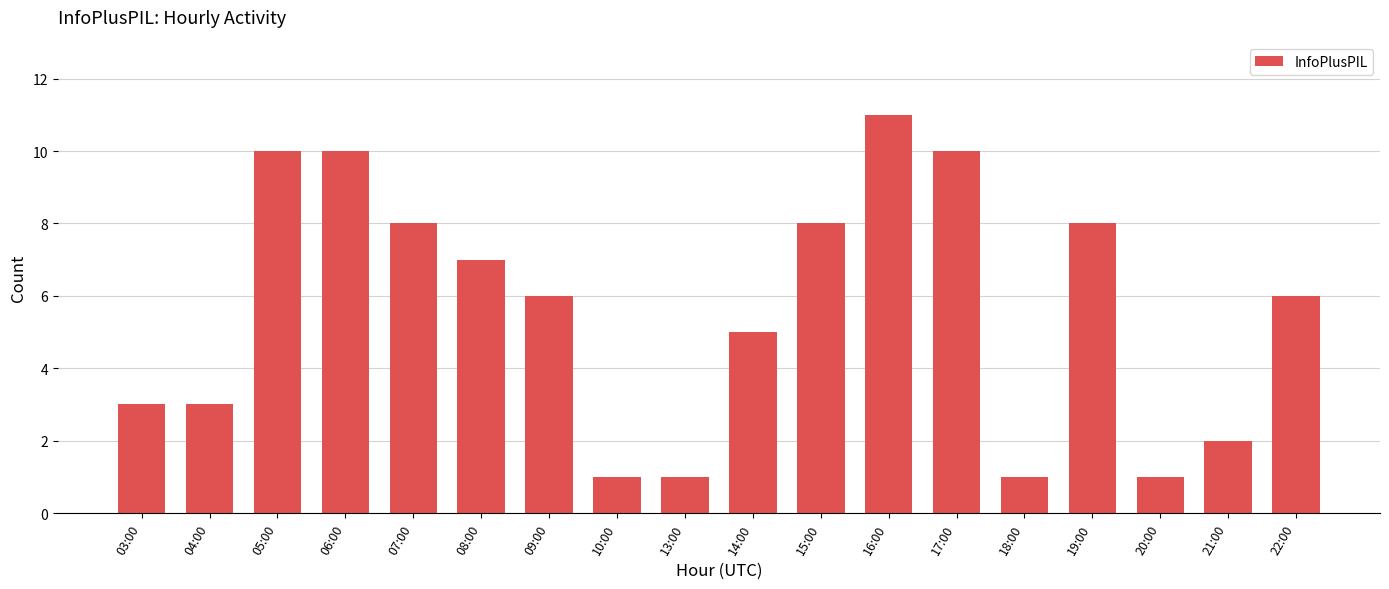

What is the label of the 7th bar from the left?

09:00